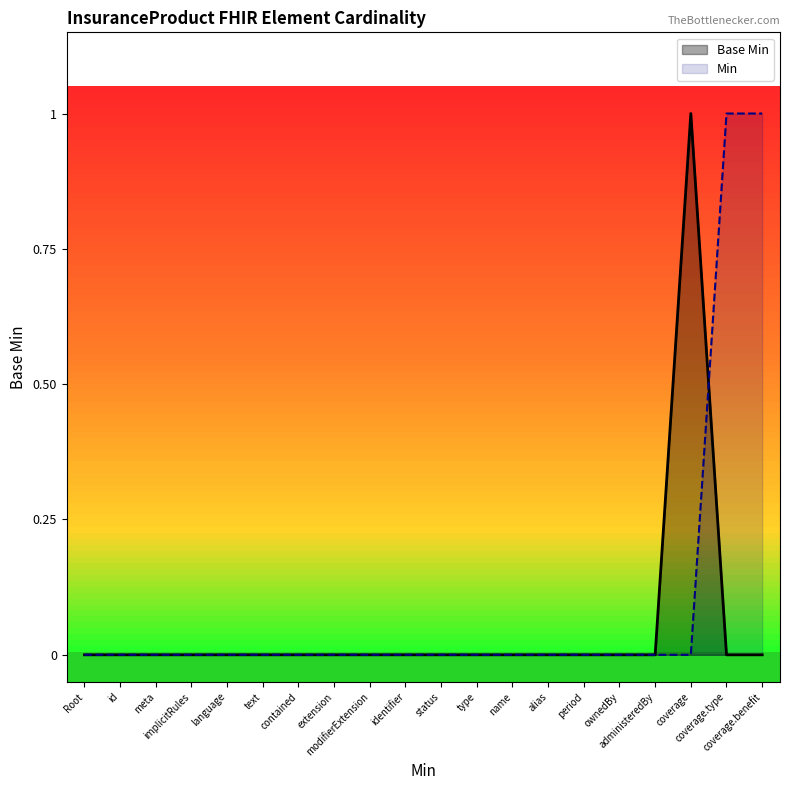

Rank the series by their average value, from lowest to highest.

Base Min, Min